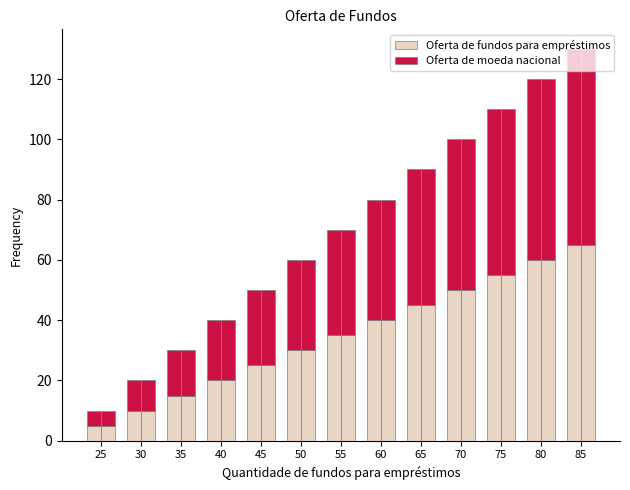

Read the Oferta de fundos para empréstimos value at 80.

60